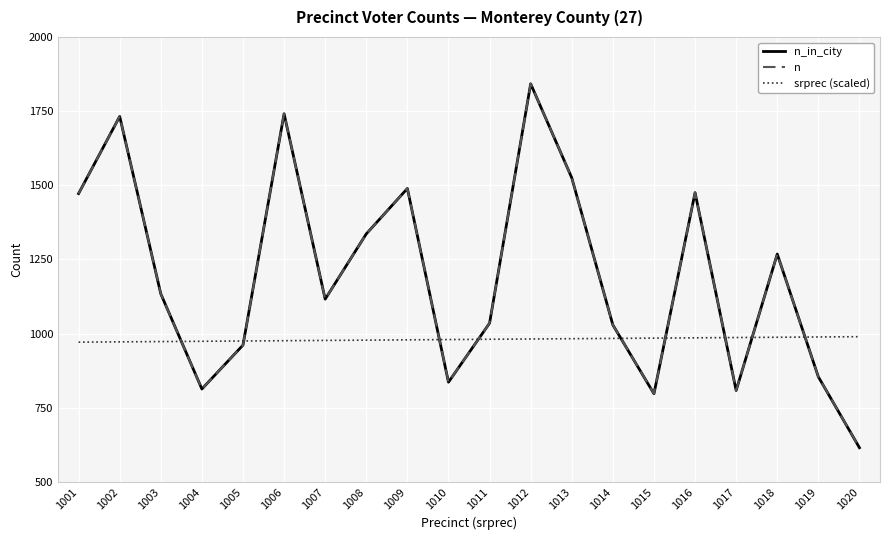

At which category does the chart reach its minimum across all series?

1020